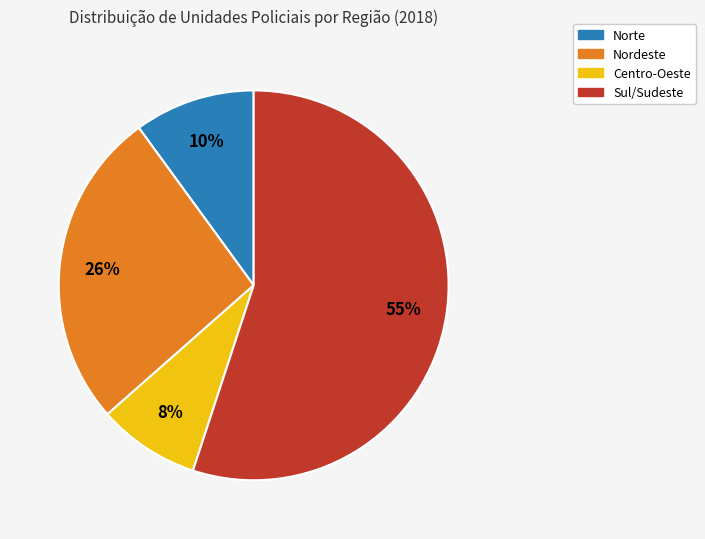

Is there a majority slice in this chart?

Yes